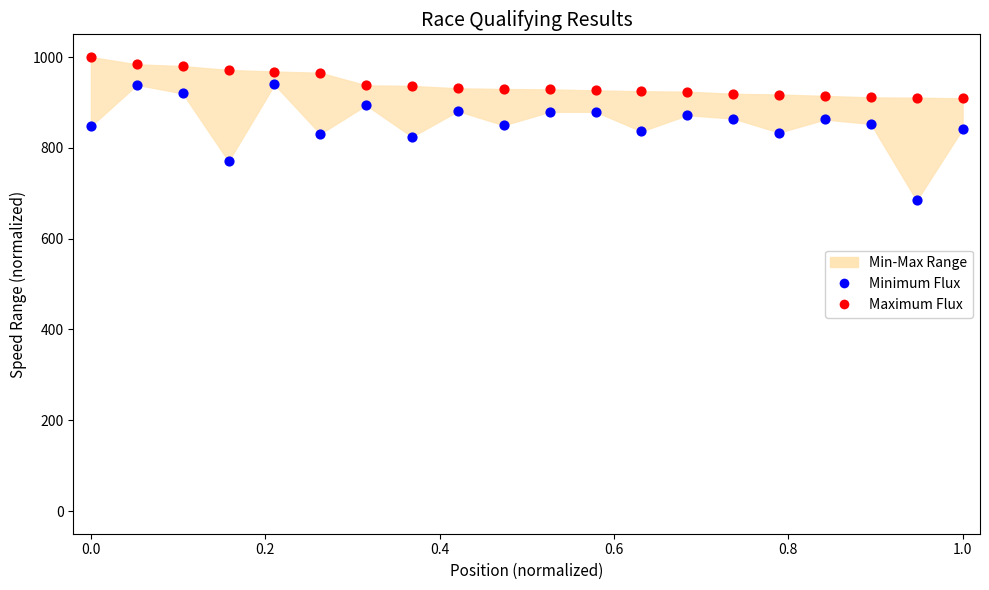

Across all data points, what is the range of Y values (max minus min)?

315.9